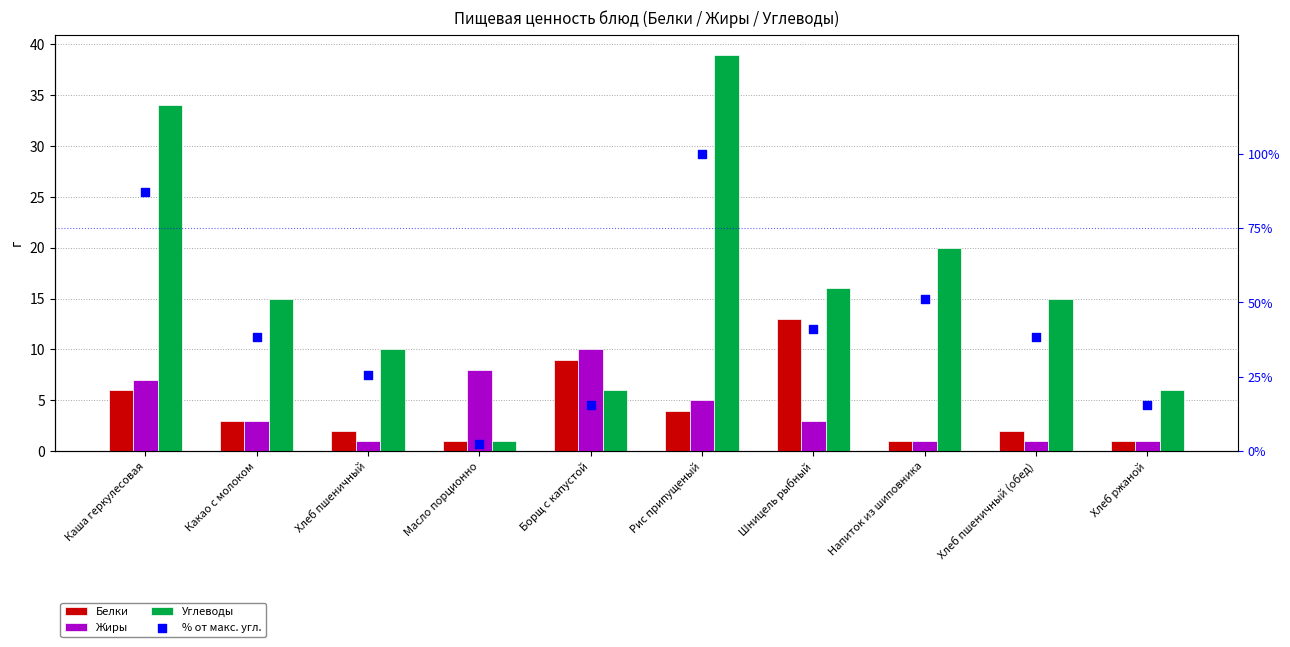

Which series has the largest total across all categories?

% от макс. угл.